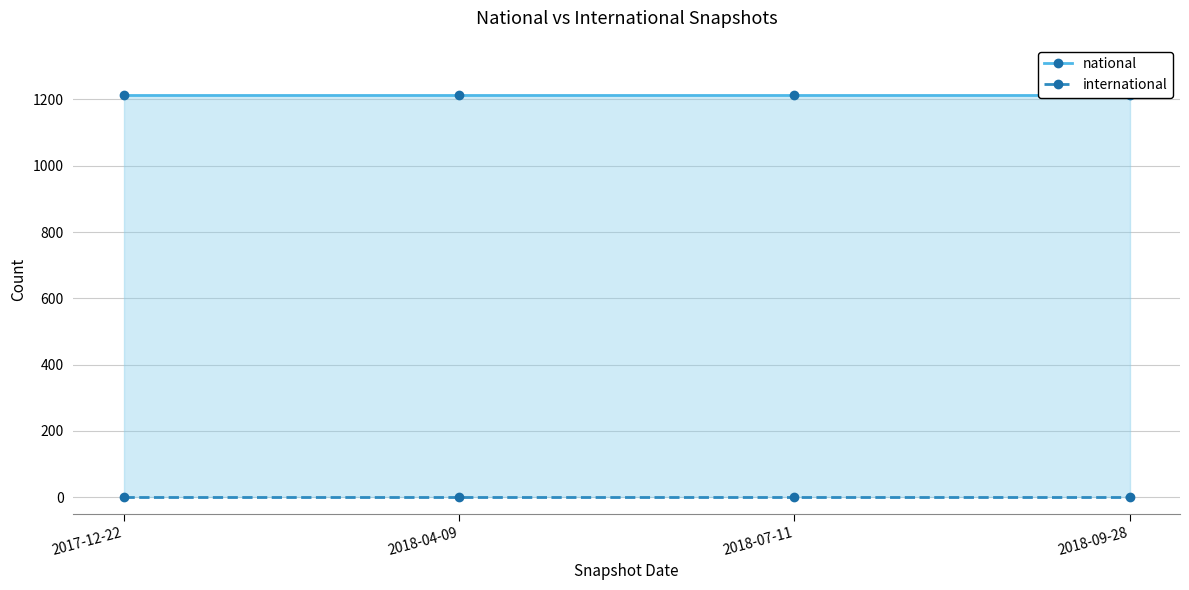

Does the chart have visible grid lines?

Yes